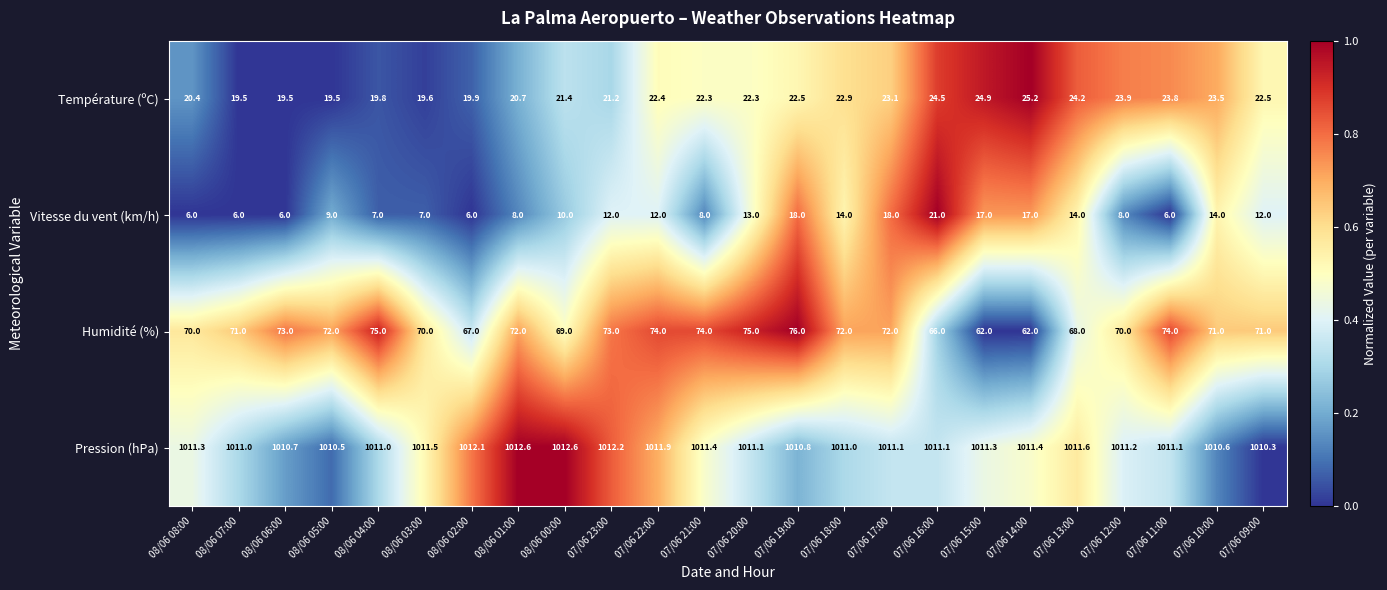

Which series has the largest total across all categories?

Pression (hPa)